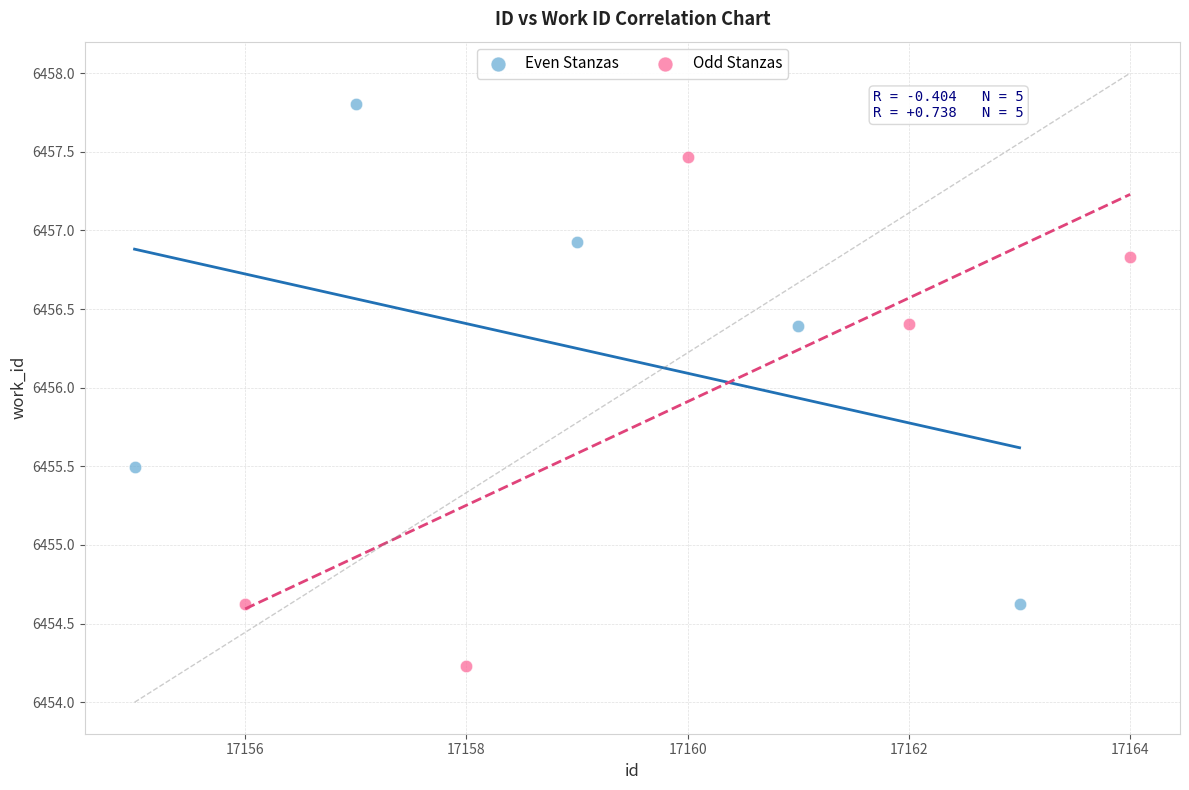

Which series reaches the minimum Y coordinate?

Odd Stanzas